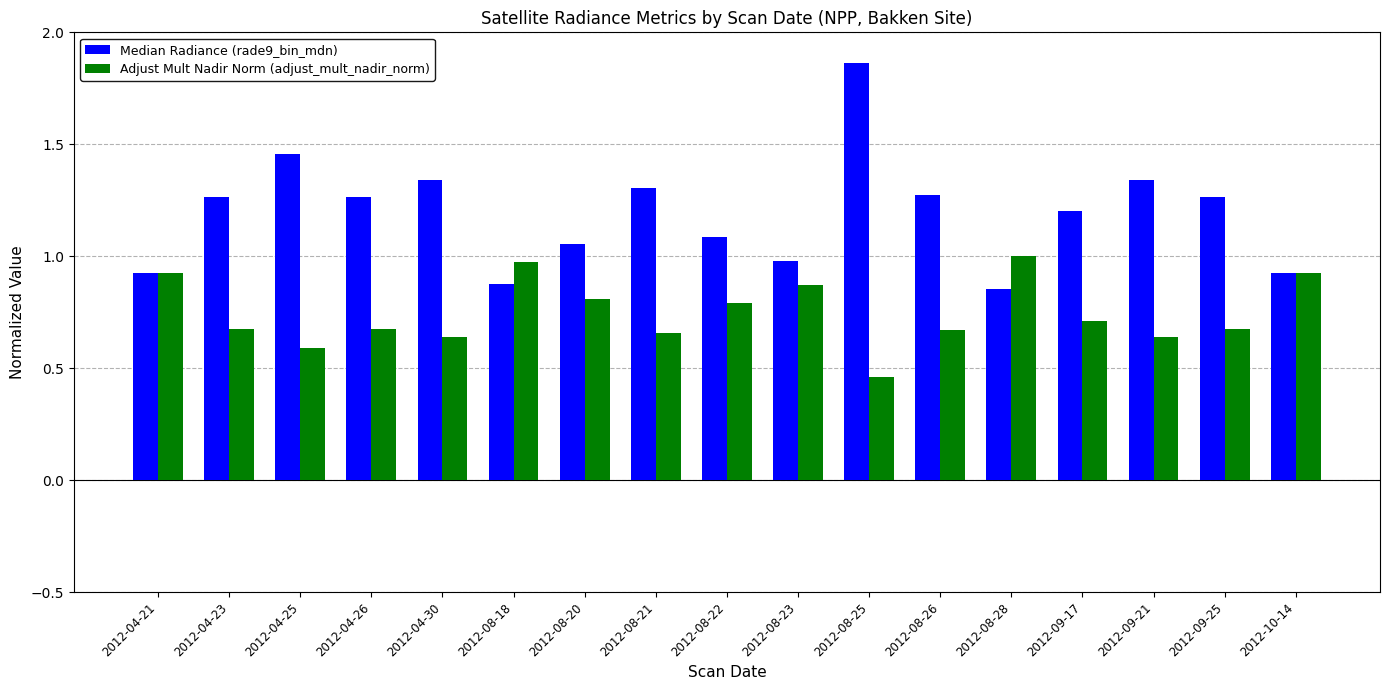

Which series changed the most between 2012-08-18 and 2012-08-25?

Median Radiance (rade9_bin_mdn)